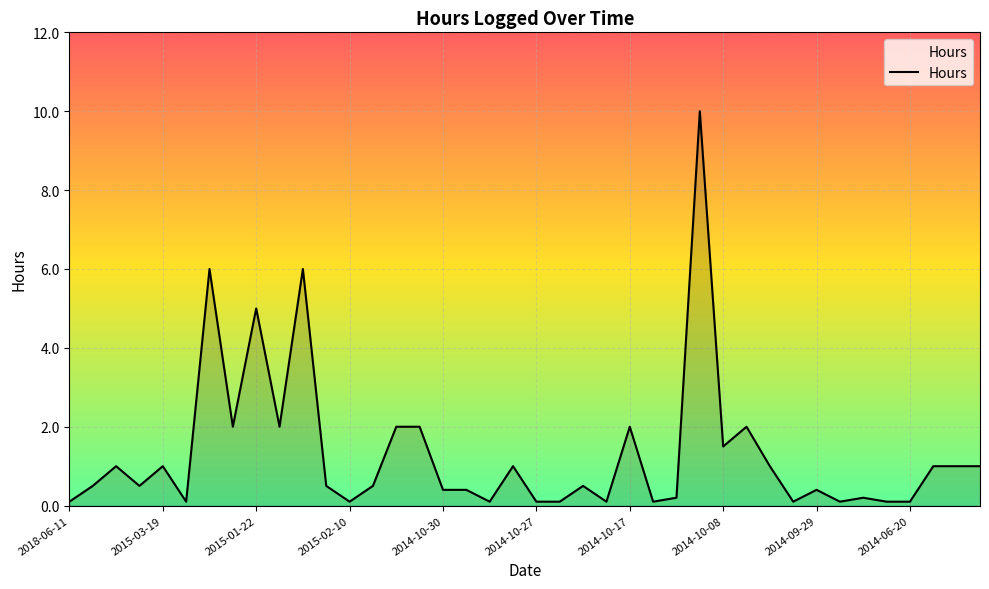

What is the greatest value displayed?

10.0